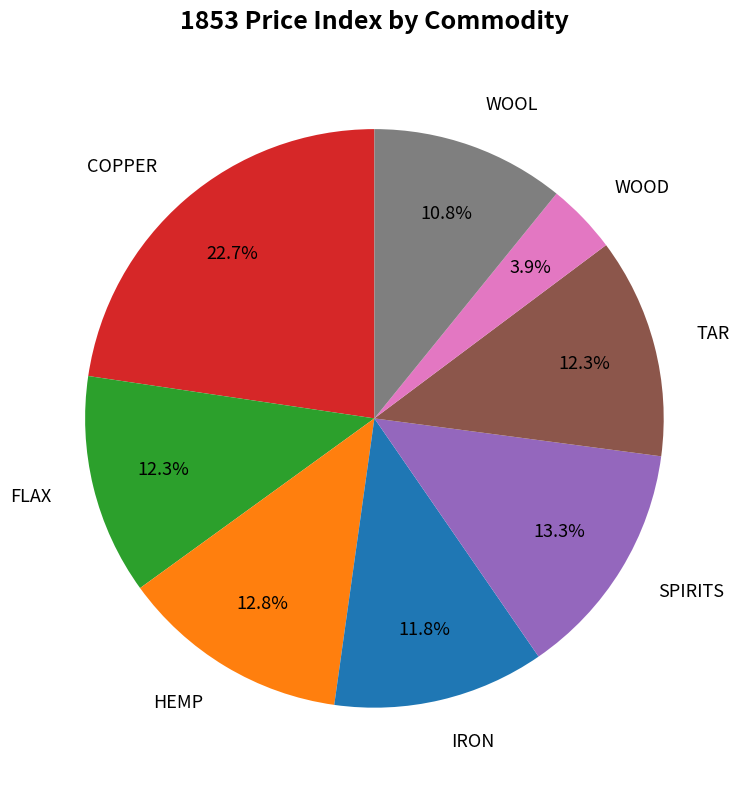

What portion of the pie excludes HEMP?

87.2%